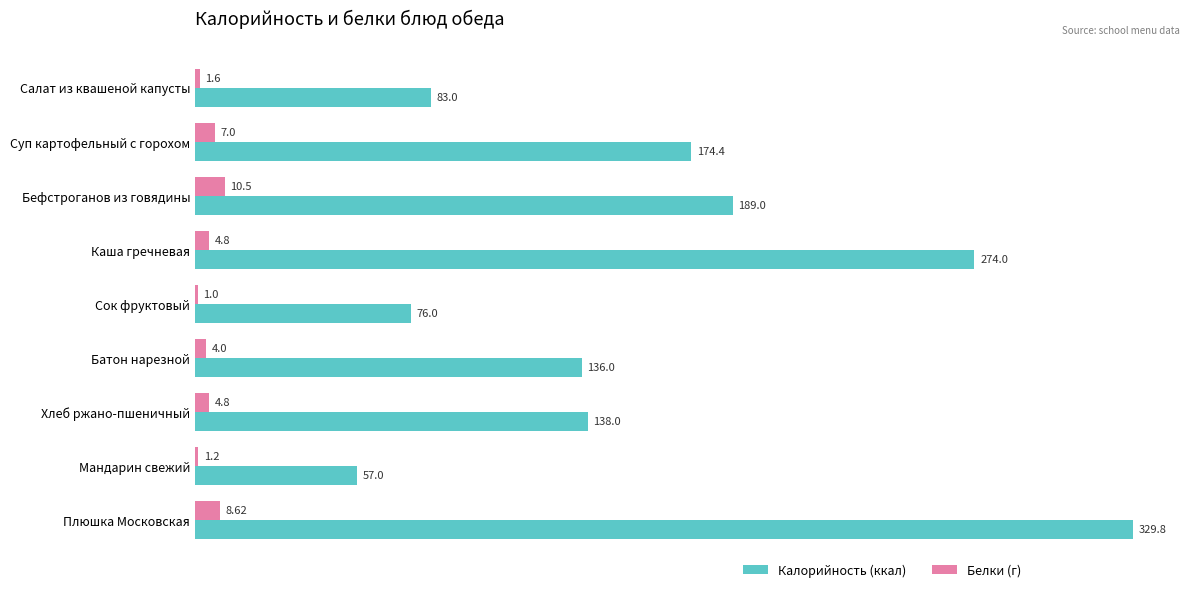

Which category has the highest value in the Калорийность (ккал) series?

Плюшка Московская